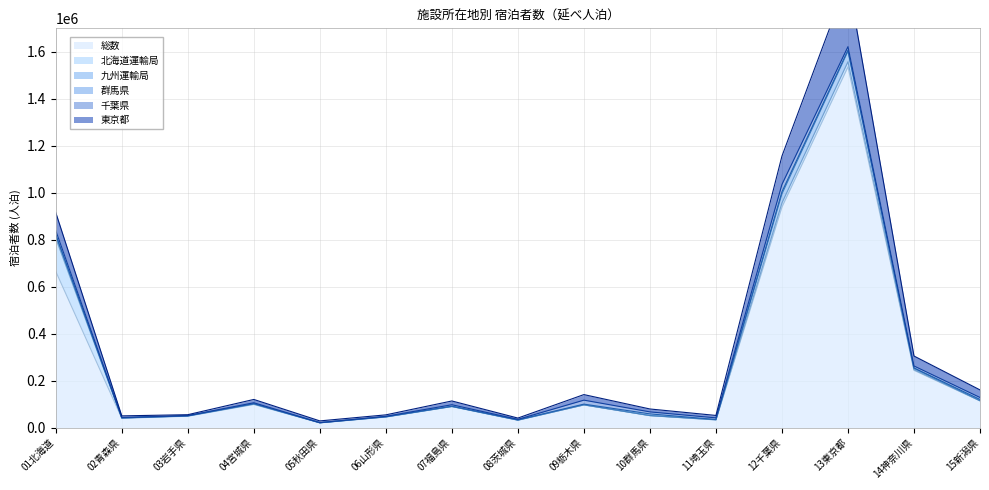

What is the maximum value for 総数?

1536112